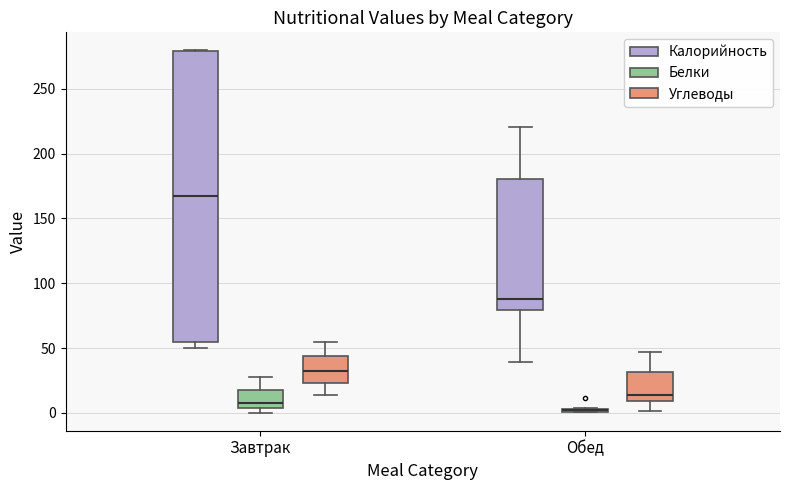

Where does the median line of the box for Обед (Углеводы) sit on the y-axis? The values are not printed on the chart, so give them approximately, as read against the axis.

15